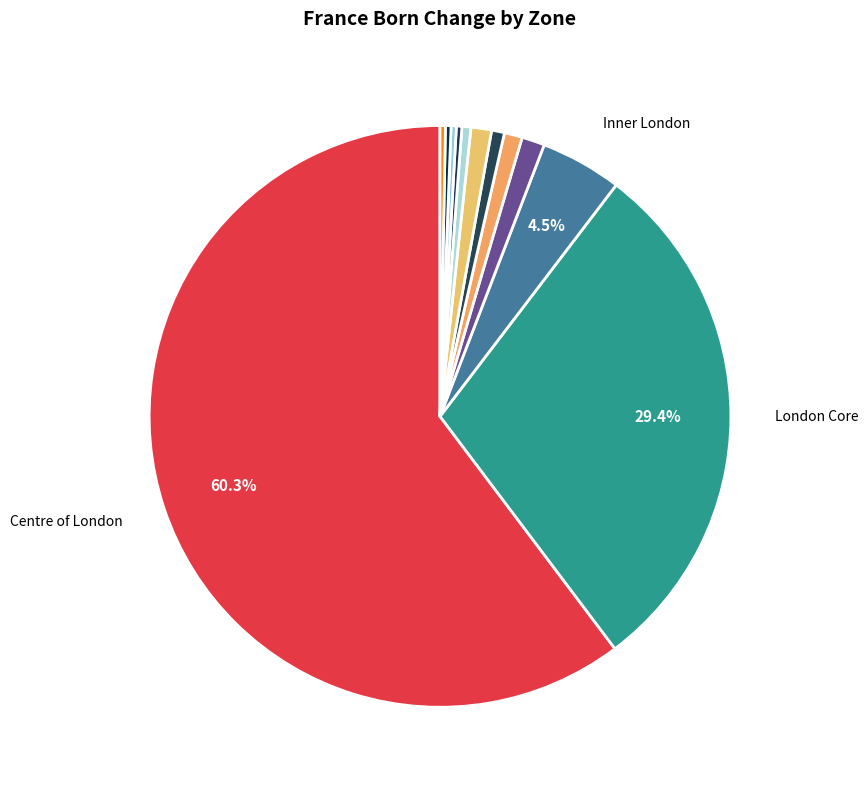

Count the number of slices in the pie.

12